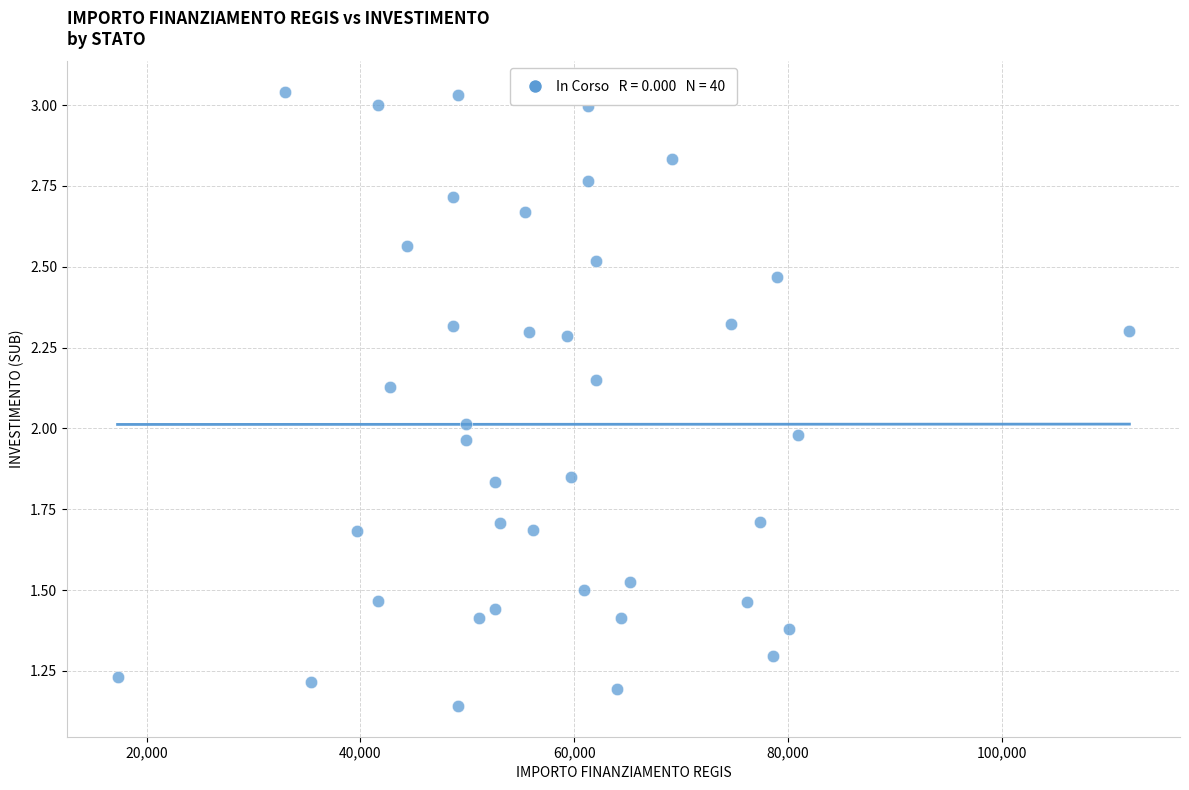

What is the range of X values (max minus min)?

94665.7